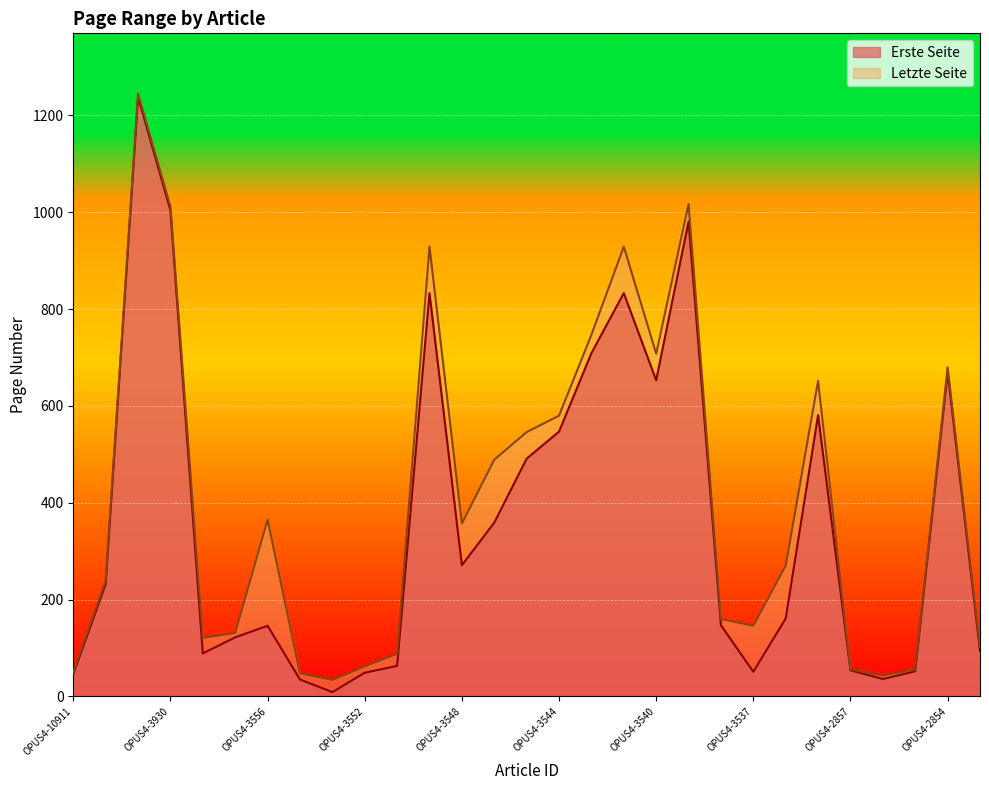

What is the label of the 5th point from the left?

OPUS4-3554